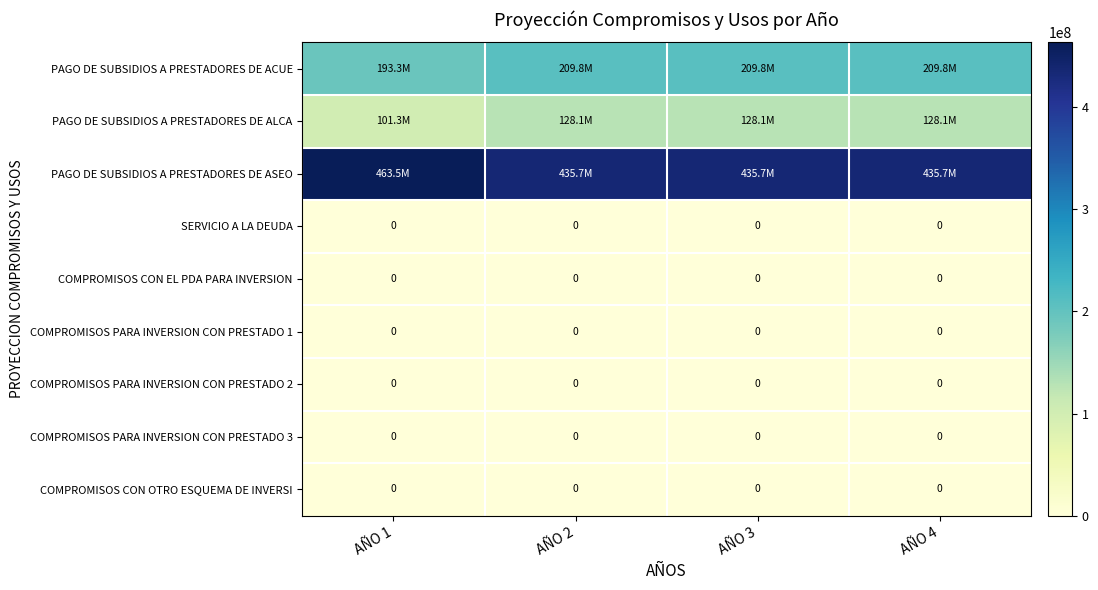

Is it true that COMPROMISOS PARA INVERSION CON PRESTADO 2 equals 0 at AÑO 4?

True